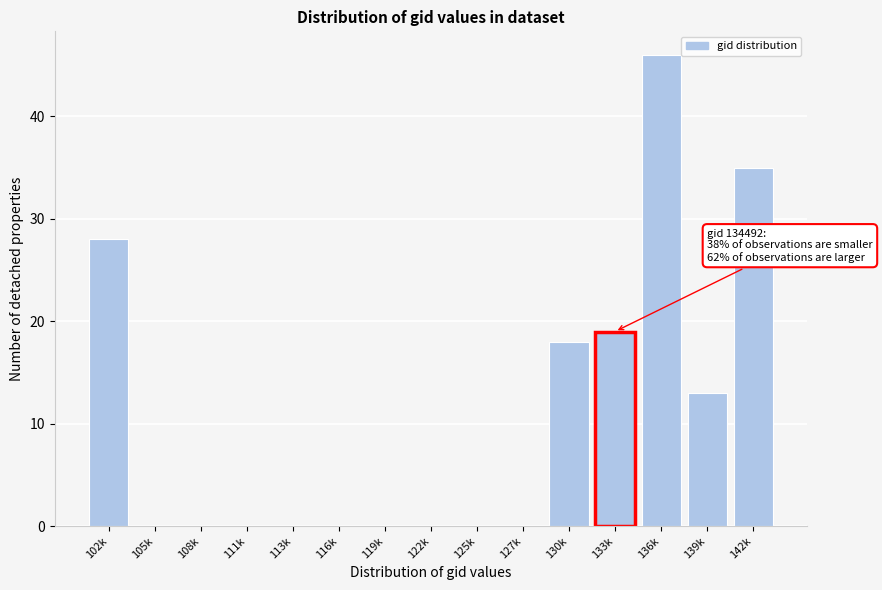

Reading left to right, what are all the values shown in this chart?

102k=28	105k=0	108k=0	111k=0	113k=0	116k=0	119k=0	122k=0	125k=0	127k=0	130k=18	133k=19	136k=46	139k=13	142k=35